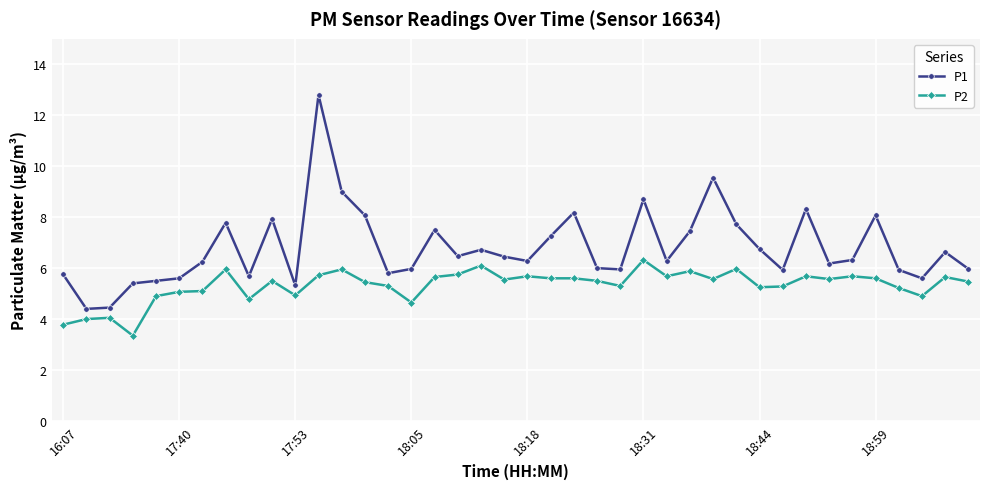

What are all the series names shown in the legend?

P1, P2